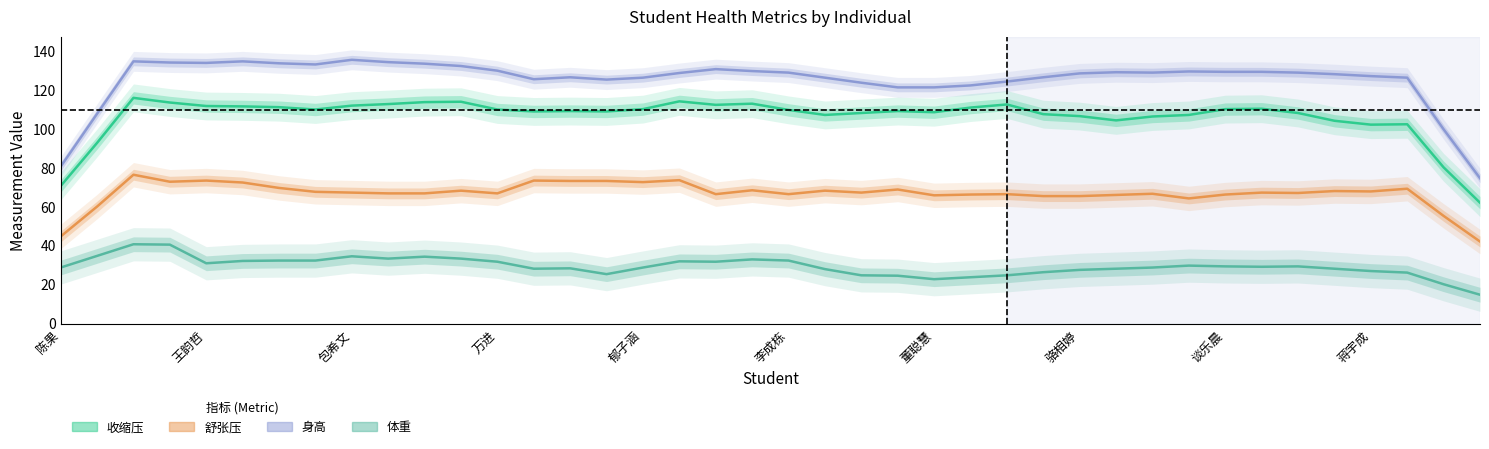

In 收缩压, how many points are higher than both neighbors (excluding endpoints)?

9